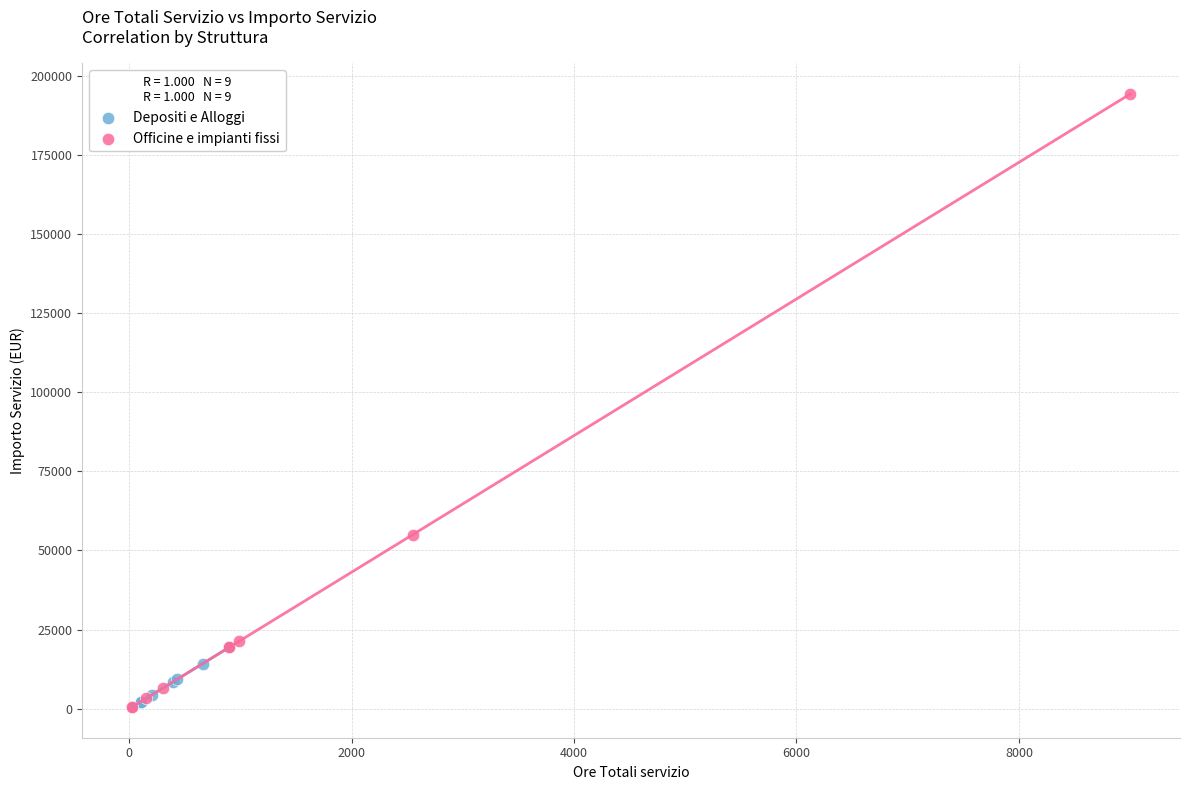

What are all the series names shown in the legend?

Depositi e Alloggi, Officine e impianti fissi